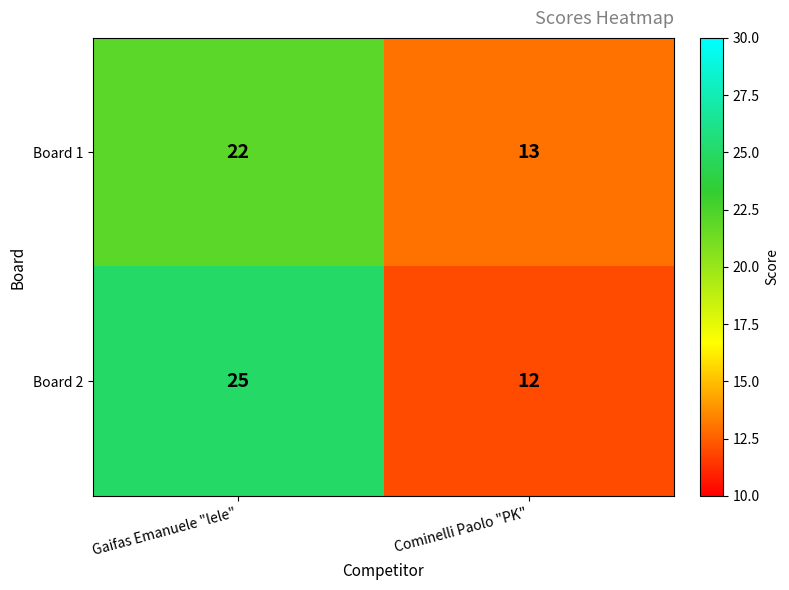

Which category has the highest value in the Board 1 series?

Gaifas Emanuele "lele"